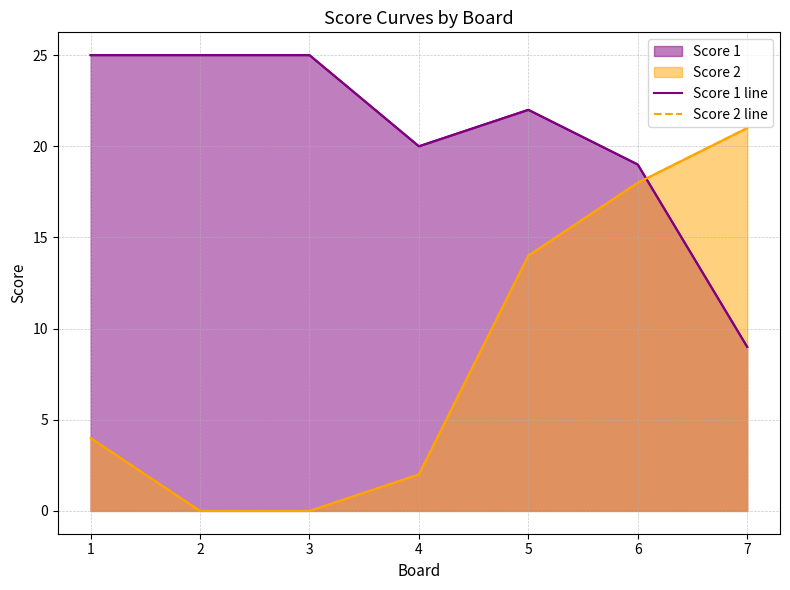

Between 2 and 1, which is larger?

2